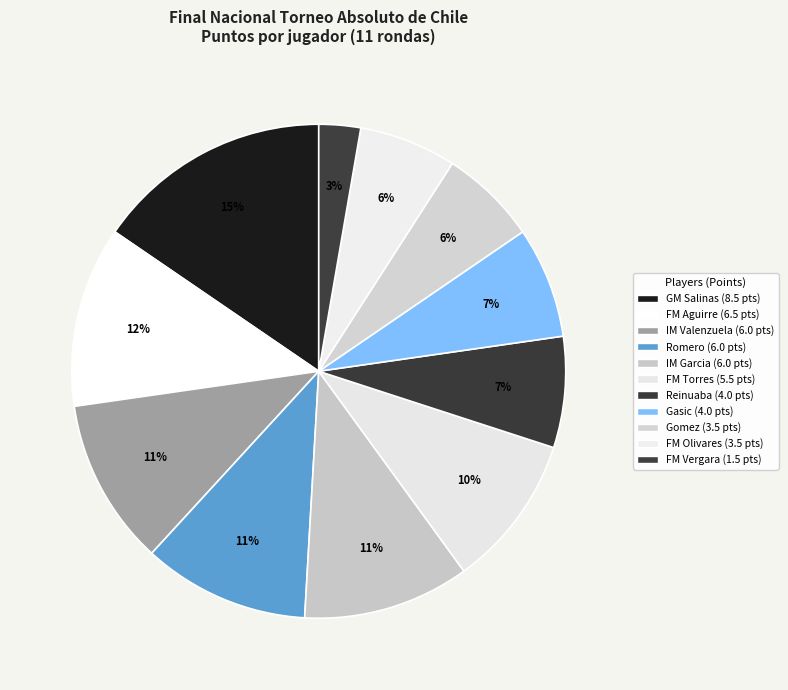

Which slice is the smallest?

Vergara Jofre Felipe Andres